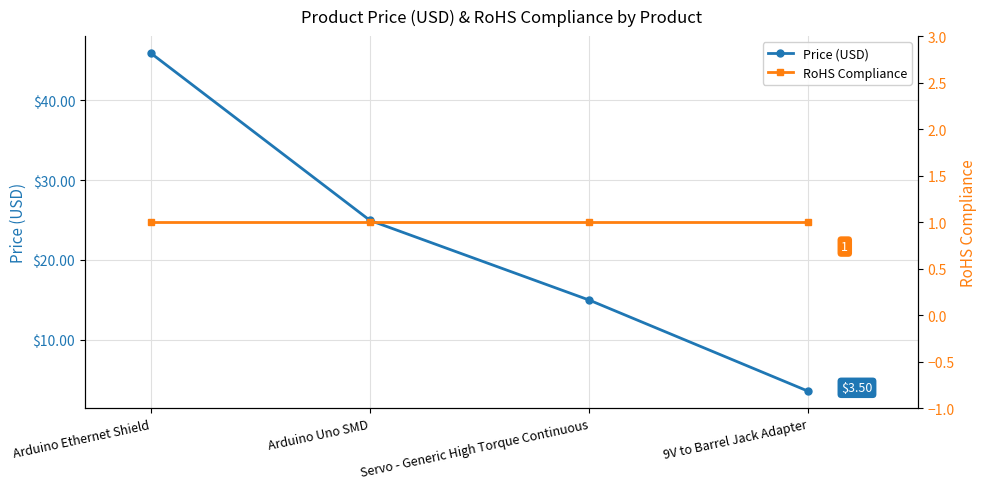

What is the approximate value of RoHS Compliance at 9V to Barrel Jack Adapter?

1.0